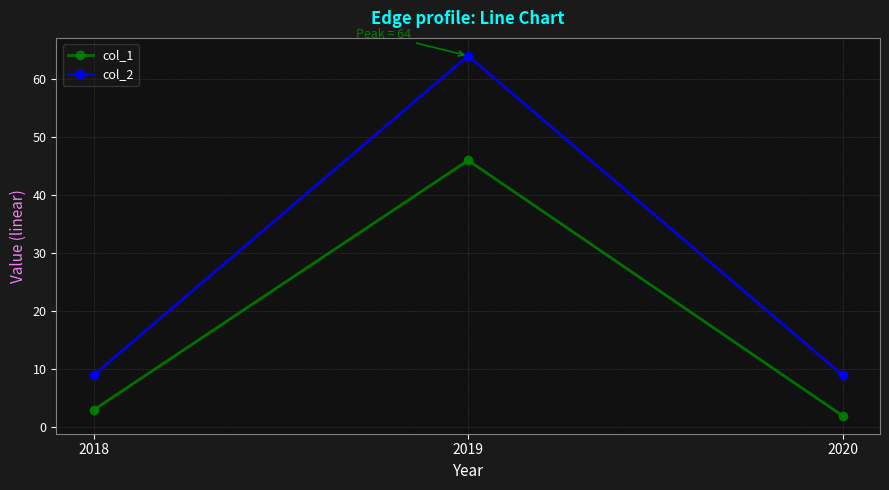

At which category is the sum across all series the highest?

2019